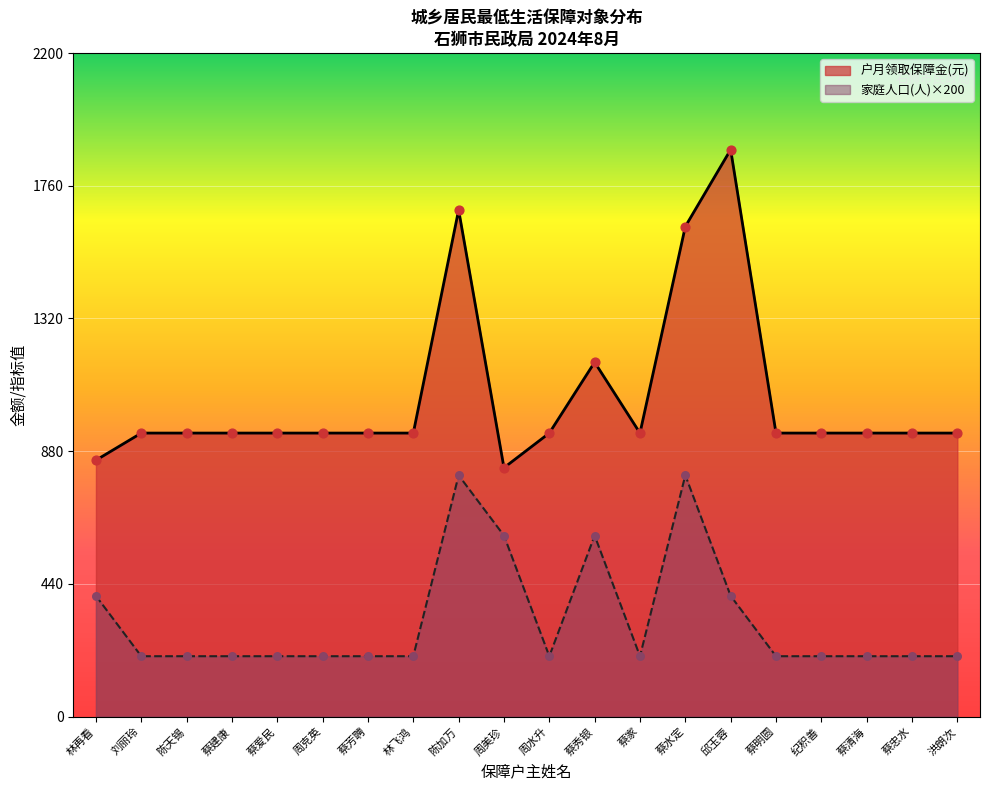

What are all the series names shown in the legend?

户月领取保障金(元), 家庭人口(人)×200